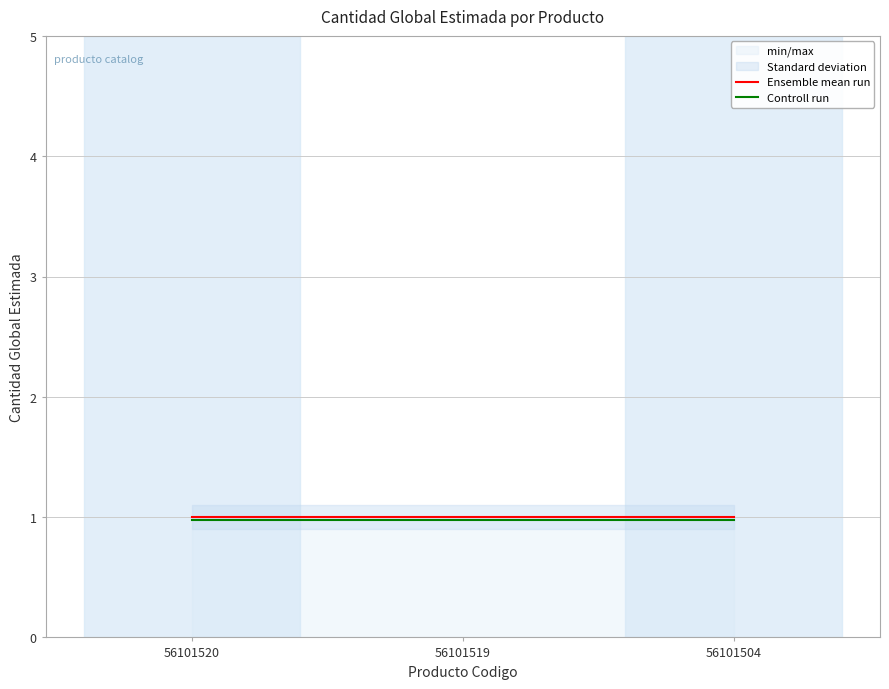

How many data points does each series have?

3